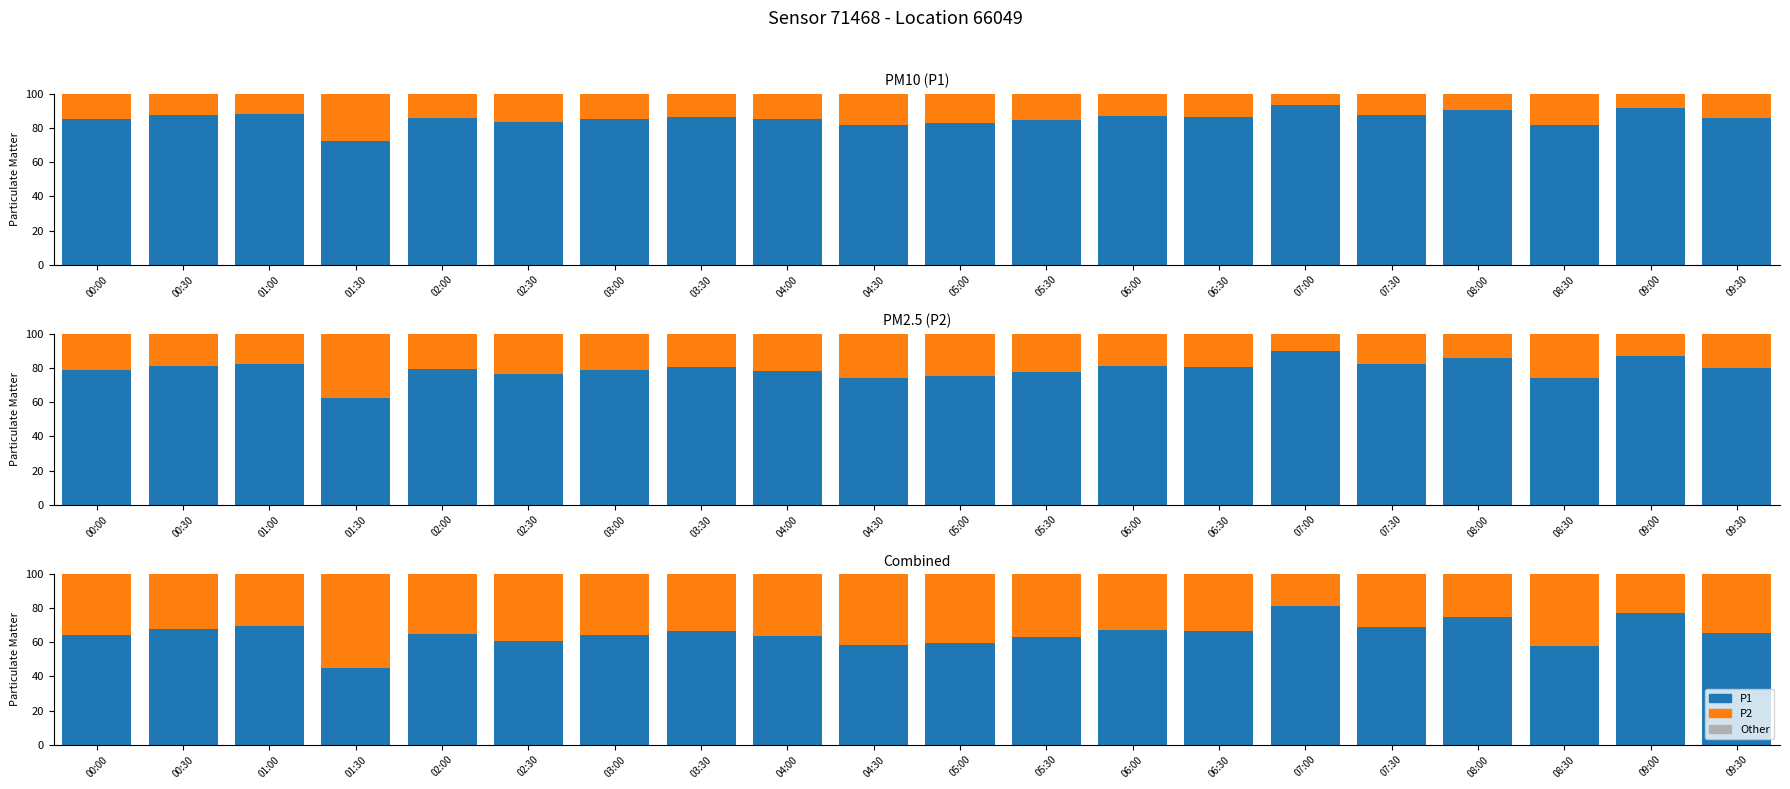

What are all the series names shown in the legend?

P1, P2, Other